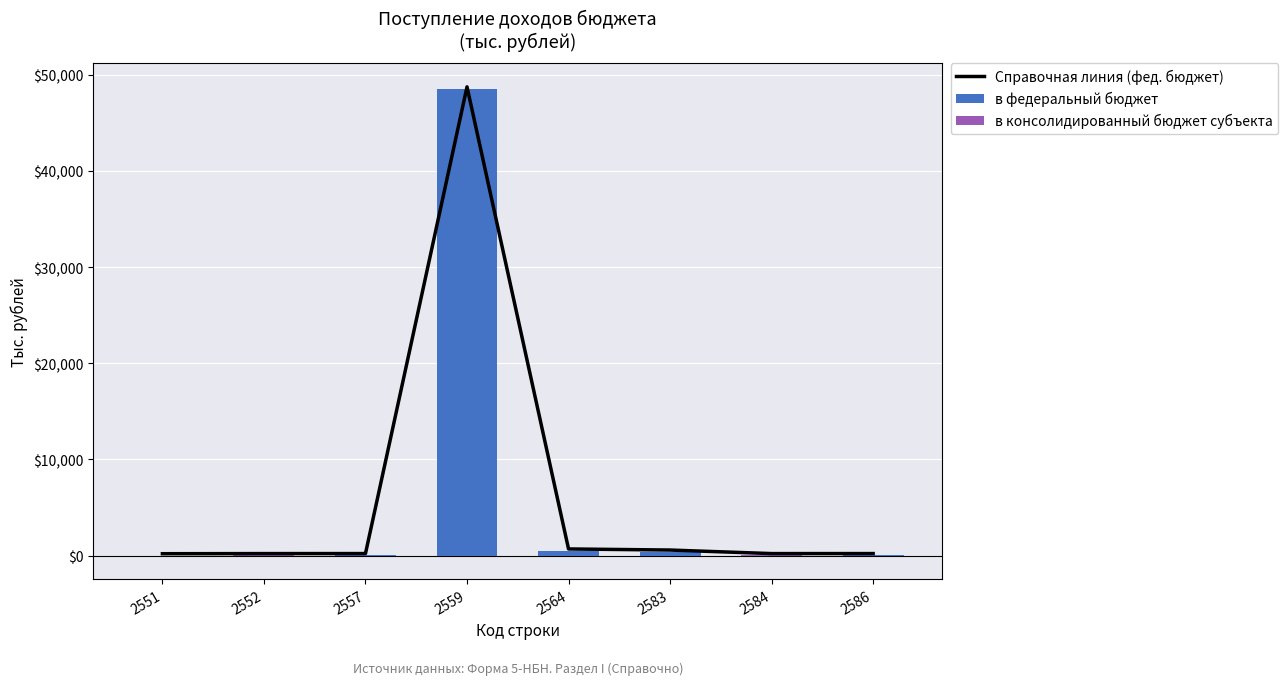

At which category is the sum across all series the highest?

2559